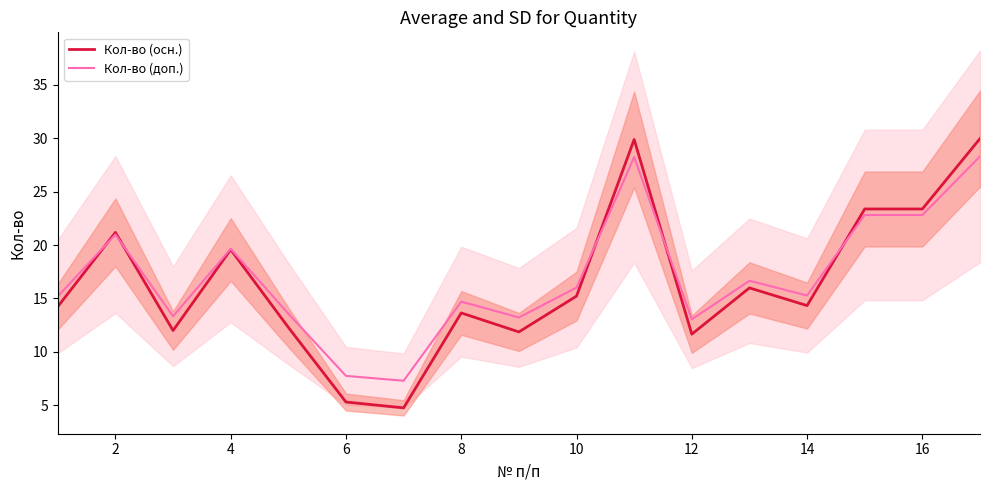

The value of Кол-во (осн.) at 14 is 14.3. True or false?

True